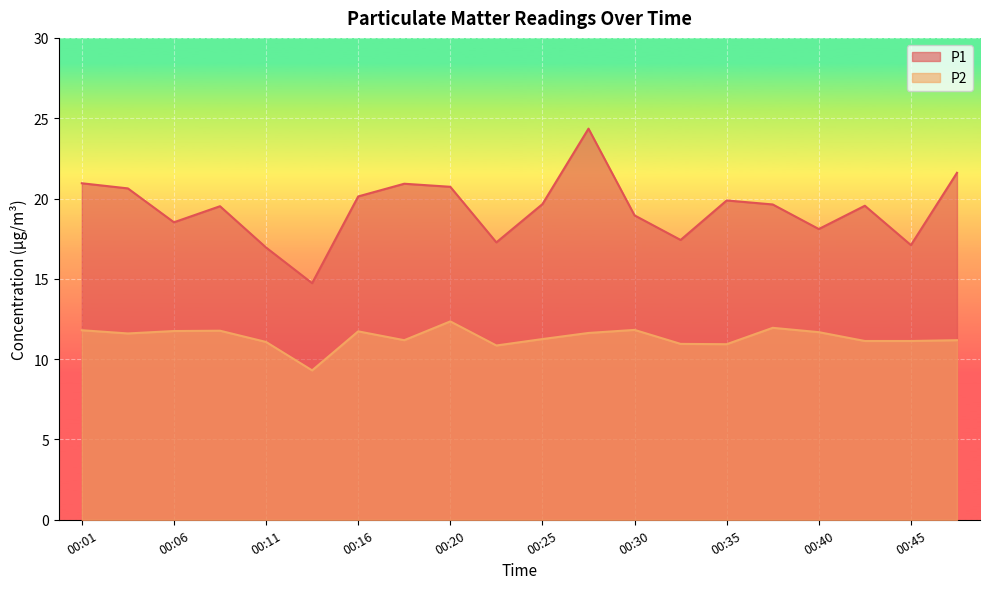

What is the value of the P2 point at the 16th from the left?

11.9